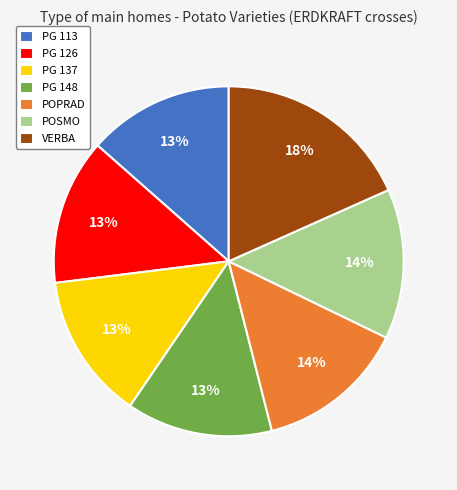

Is PG 148 the majority of the pie?

No